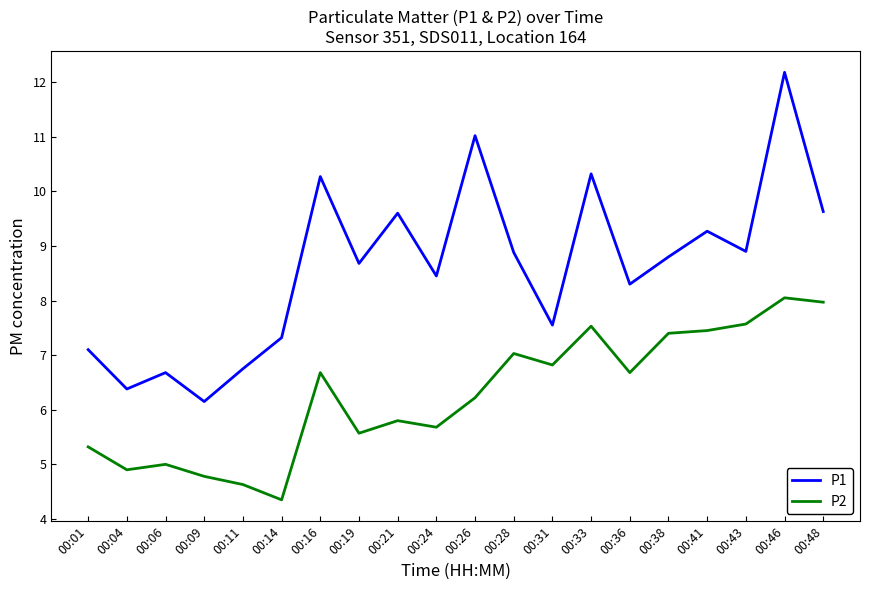

What is the difference between the P1 values at 00:09 and 00:46?

6.0